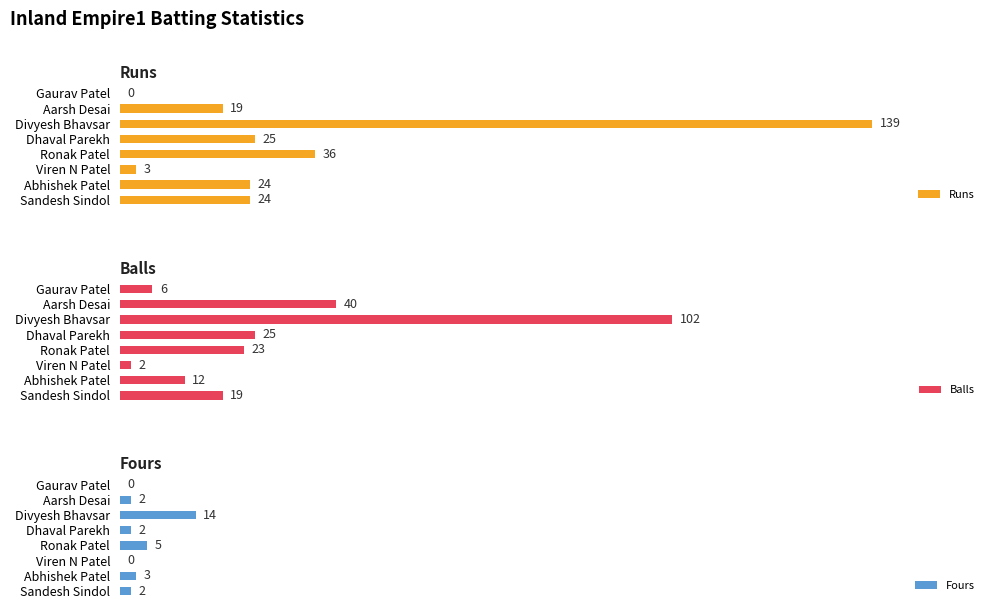

At which label is Runs closest to 69?

Ronak Patel